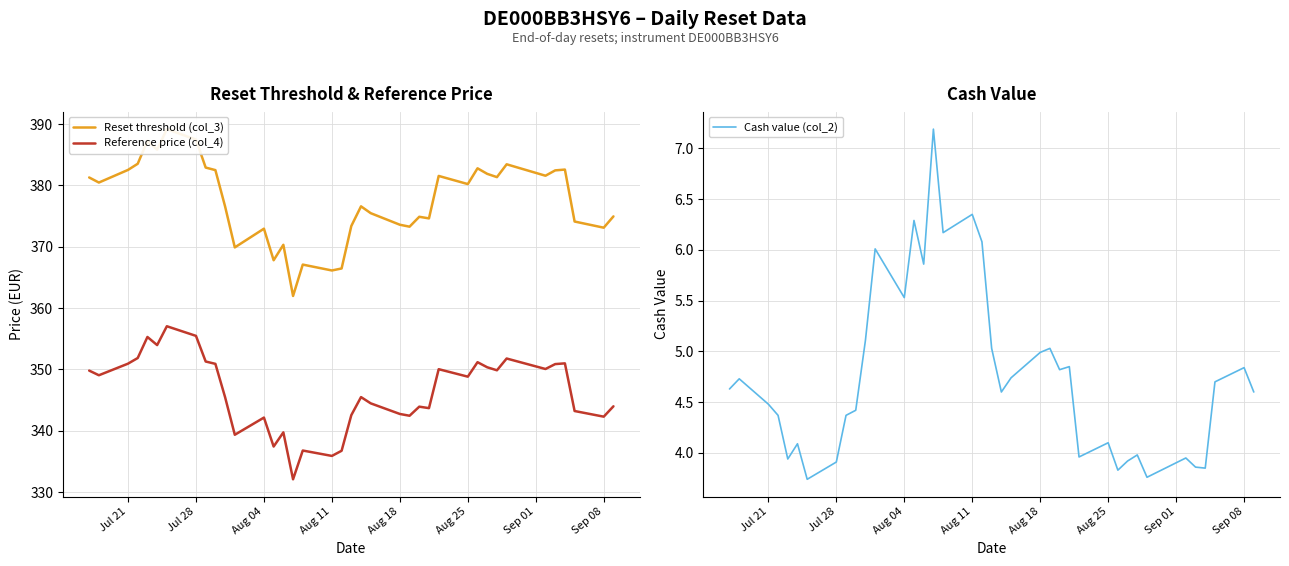

Does the chart have visible grid lines?

Yes